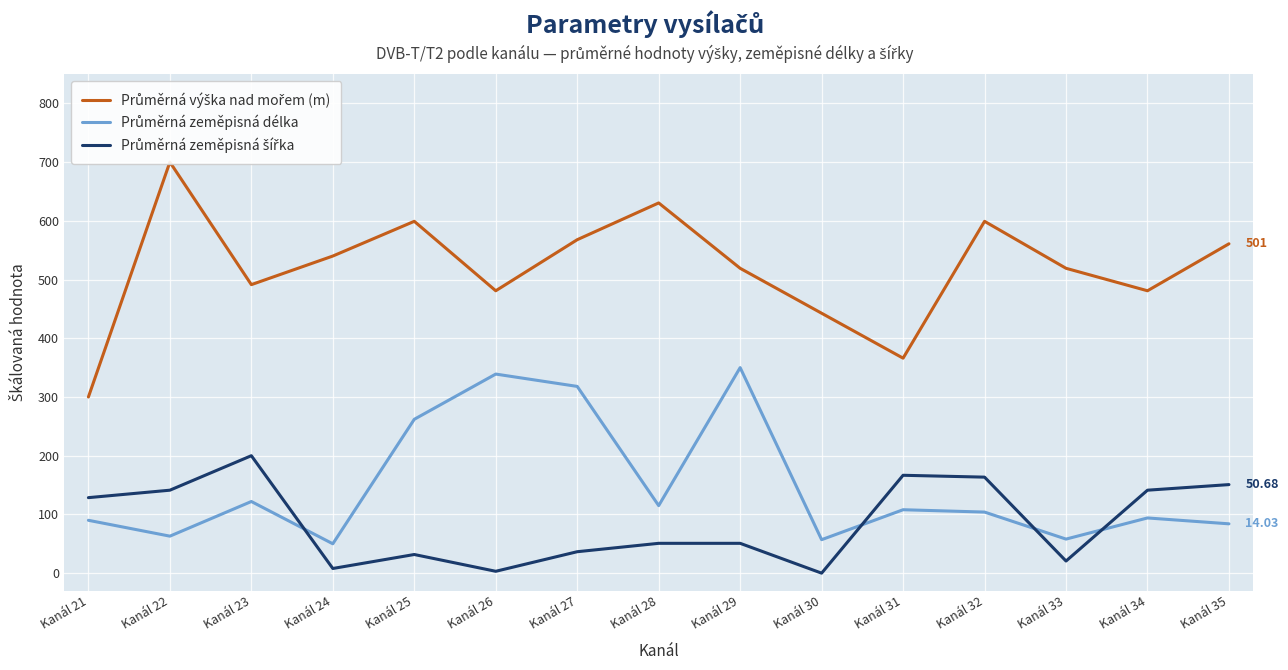

Reading left to right, what are all the values shown in this chart?

Průměrná výška nad mořem (m): Kanál 21=300.0	Kanál 22=700.0	Kanál 23=491.3	Kanál 24=540.0	Kanál 25=599.1	Kanál 26=480.9	Kanál 27=567.8	Kanál 28=630.4	Kanál 29=519.1	Kanál 30=442.6	Kanál 31=366.1	Kanál 32=599.1	Kanál 33=519.1	Kanál 34=480.9	Kanál 35=560.9
Průměrná zeměpisná délka: Kanál 21=90.0	Kanál 22=63.0	Kanál 23=122.0	Kanál 24=50.0	Kanál 25=262.0	Kanál 26=339.0	Kanál 27=318.0	Kanál 28=115.0	Kanál 29=350.0	Kanál 30=57.0	Kanál 31=108.0	Kanál 32=104.0	Kanál 33=58.0	Kanál 34=94.0	Kanál 35=84.0
Průměrná zeměpisná šířka: Kanál 21=128.6	Kanál 22=141.3	Kanál 23=200.0	Kanál 24=7.9	Kanál 25=31.7	Kanál 26=3.2	Kanál 27=36.5	Kanál 28=50.8	Kanál 29=50.8	Kanál 30=0.0	Kanál 31=166.7	Kanál 32=163.5	Kanál 33=20.6	Kanál 34=141.3	Kanál 35=150.8